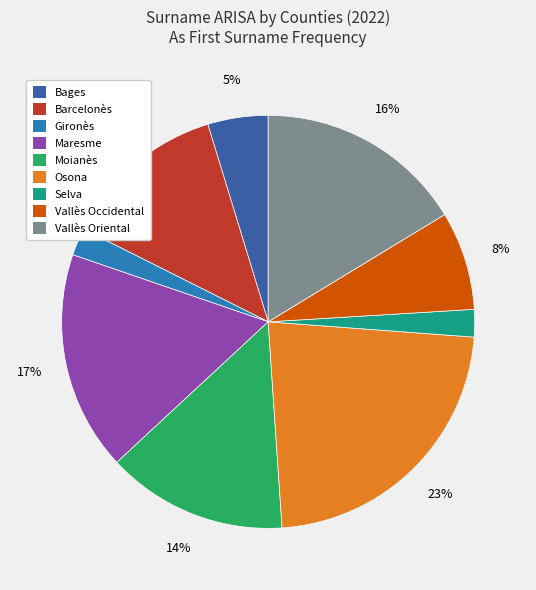

Is the sum of Selva and Maresme greater than half?

No